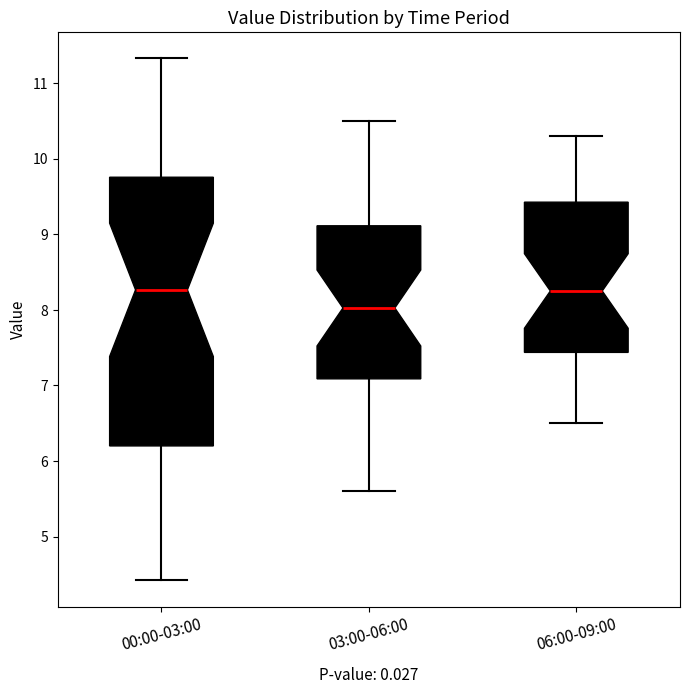

Reading left to right, transcribe this box plot: for each box, give where its median line is, the range the box spans, and where its two whiskers end, as read against the y-axis. The values are not printed on the chart, so give them approximately, as read against the axis.

00:00-03:00: median 8.3, box 6.2 to 9.8, whiskers 4.4 to 11.3
03:00-06:00: median 8.0, box 7.1 to 9.1, whiskers 5.6 to 10.5
06:00-09:00: median 8.3, box 7.4 to 9.4, whiskers 6.5 to 10.3